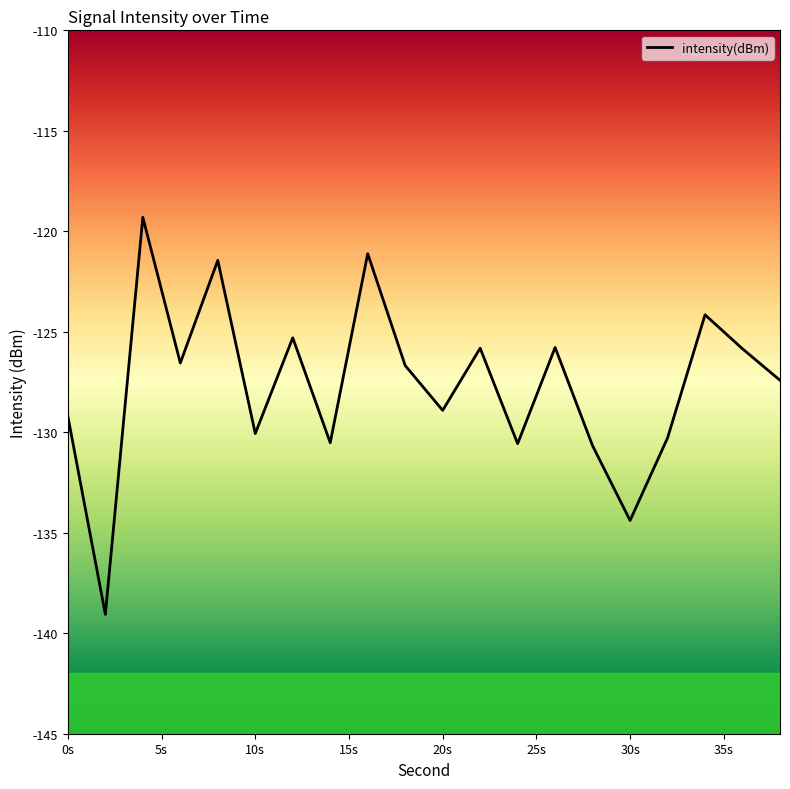

What is the greatest value displayed?

-119.3